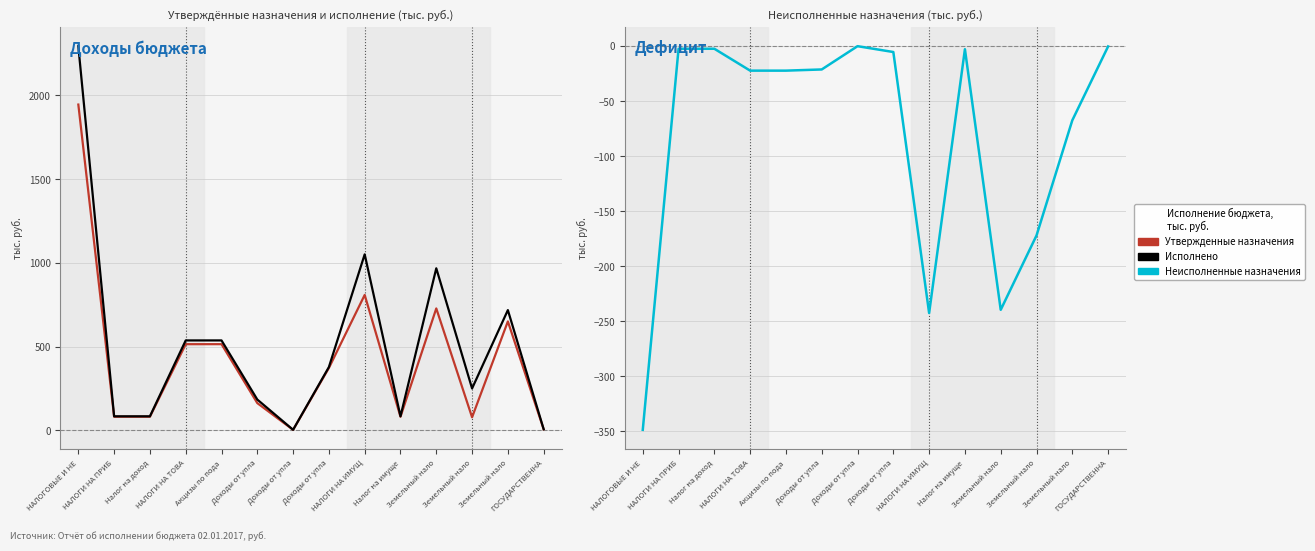

What is the difference between the second highest and second lowest values in the Утвержденные назначения series?

802.1